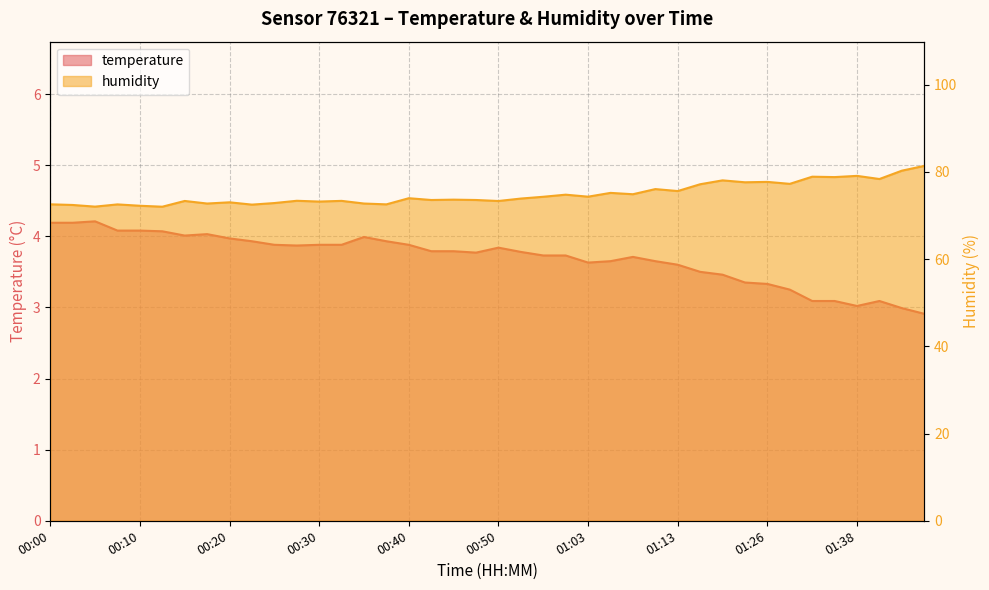

What is the value of the humidity point at the 28th from the left?

76.0